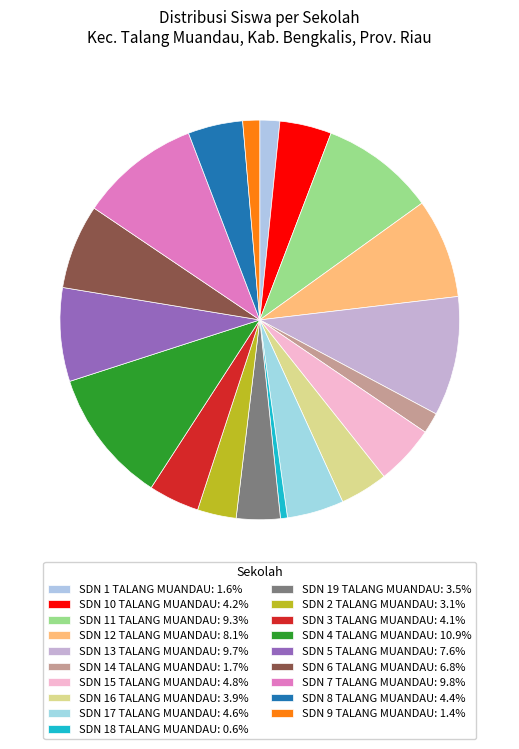

What is the ratio of the value at SDN 11 TALANG MUANDAU to the value at SDN 12 TALANG MUANDAU?

1.1